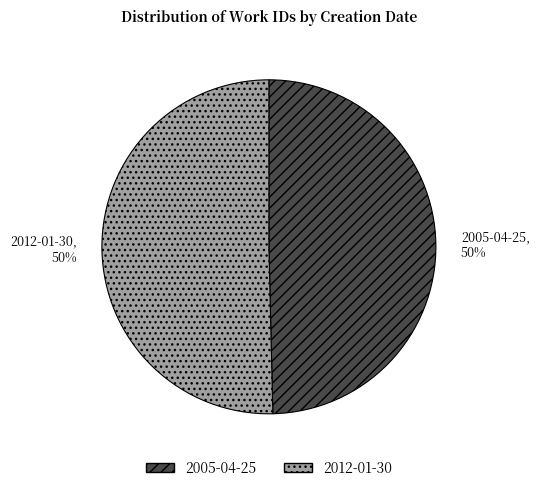

True or false: 2012-01-30 accounts for 50% of the total.

True